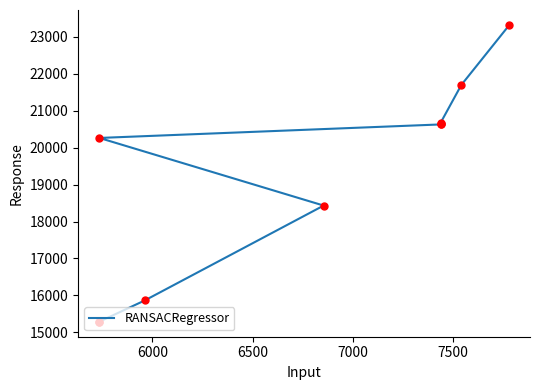

What is the change in value from 6500 to 7000?

+2569